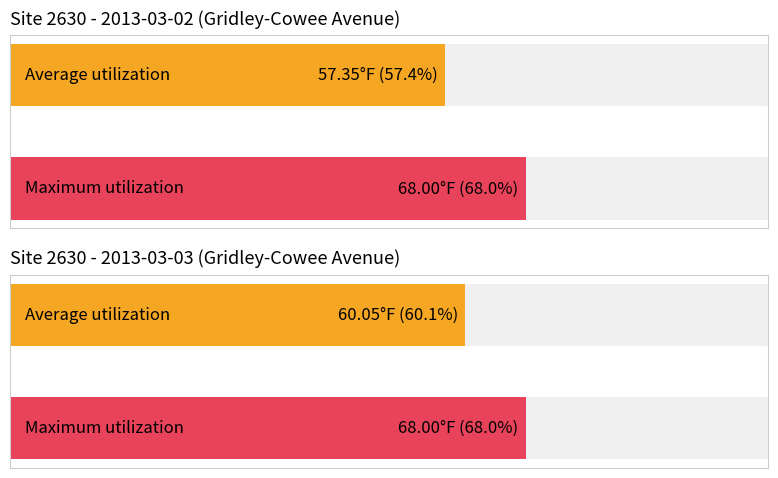

Which series has the largest range (max minus min)?

Average utilization